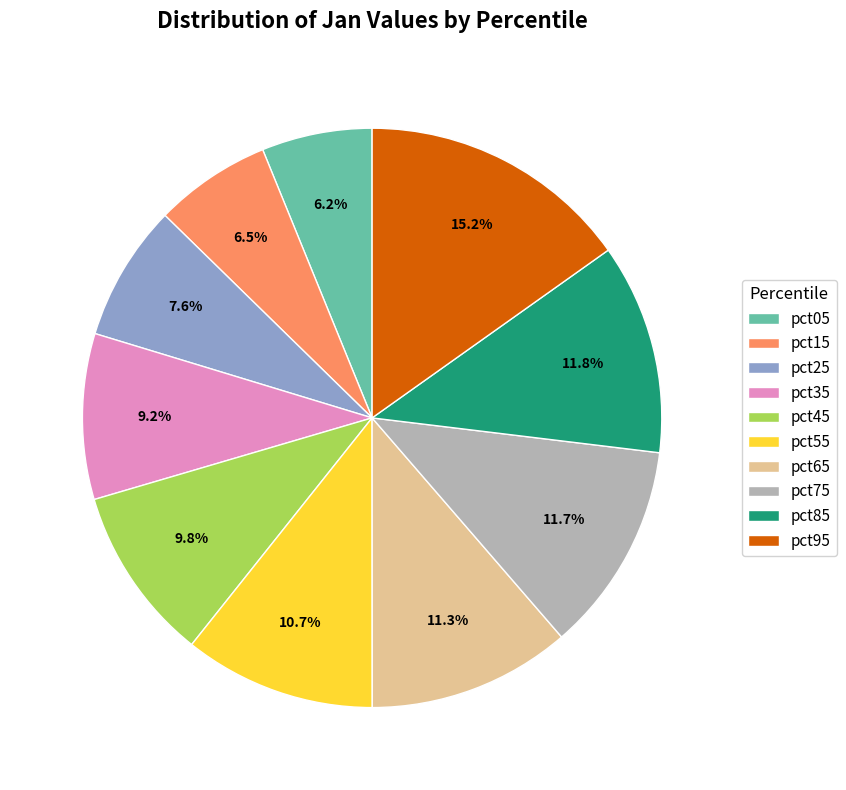

Does any single category account for the majority?

No